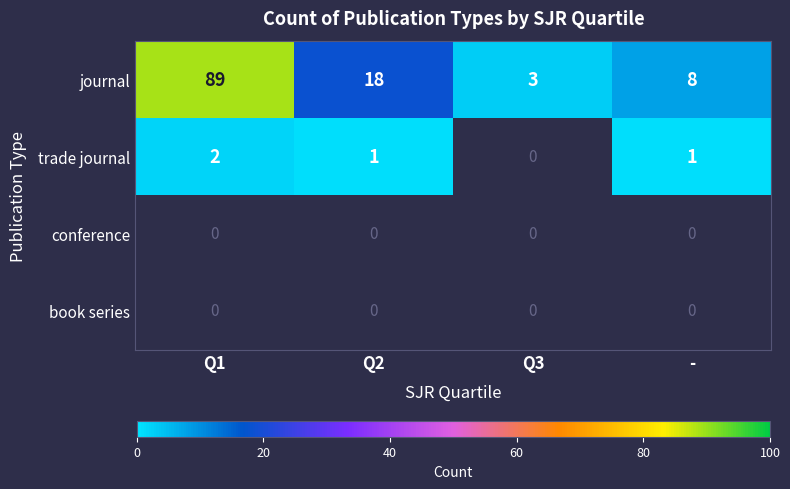

The journal series shows 8 at -. True or false?

True